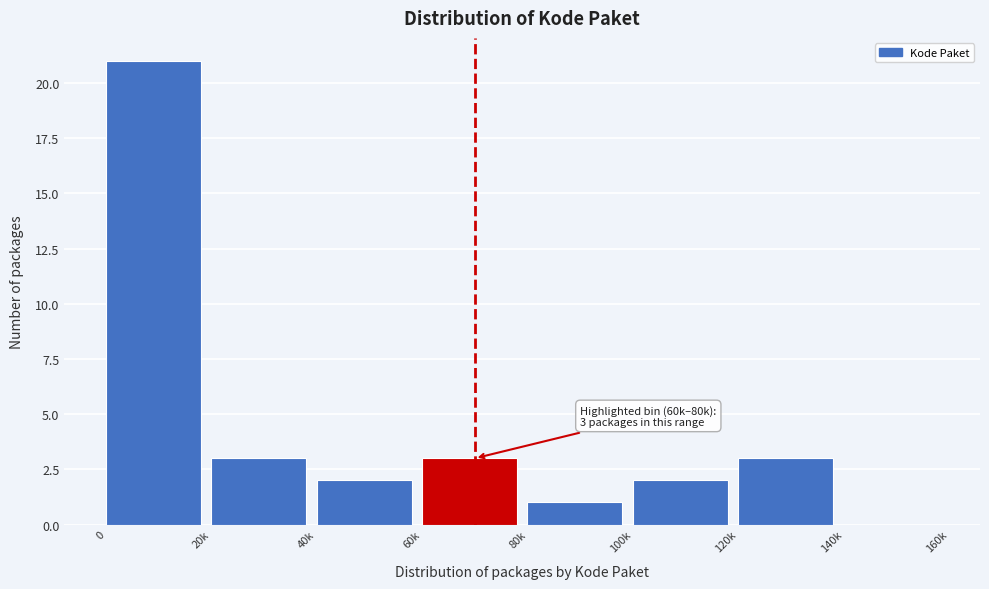

Reading right to left, list all the values displayed in this chart.

140k=0	120k=3	100k=2	80k=1	60k=3	40k=2	20k=3	0=21